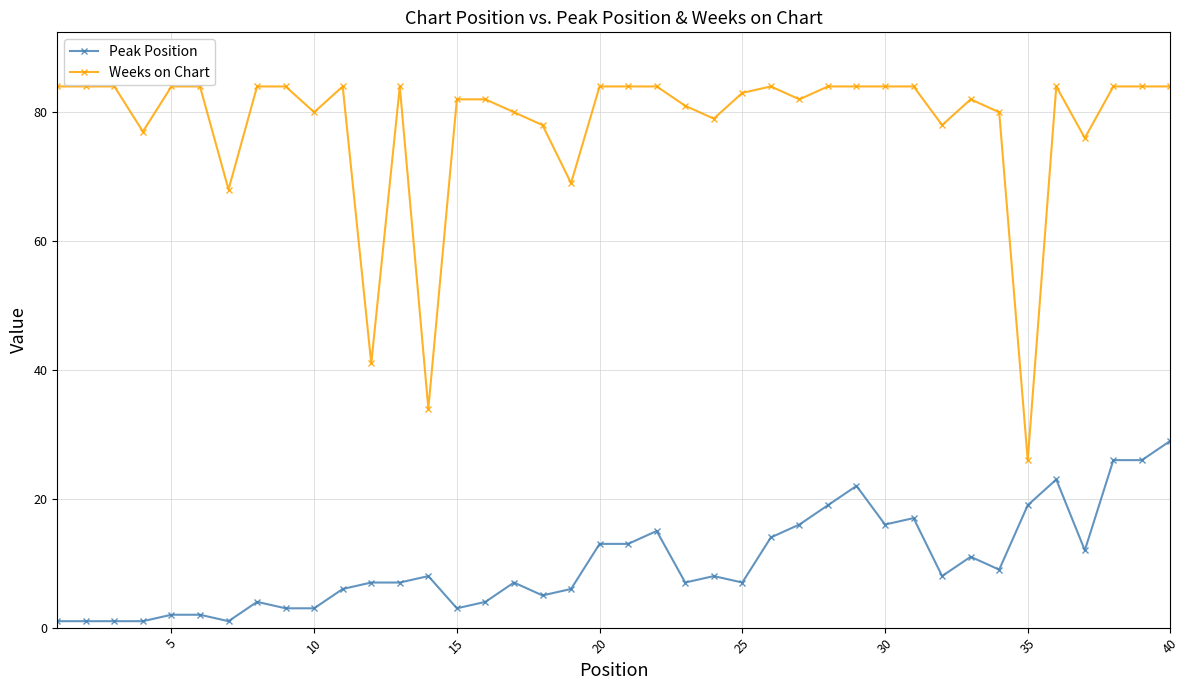

What is the difference between the second highest and minimum values in the Peak Position series?

25